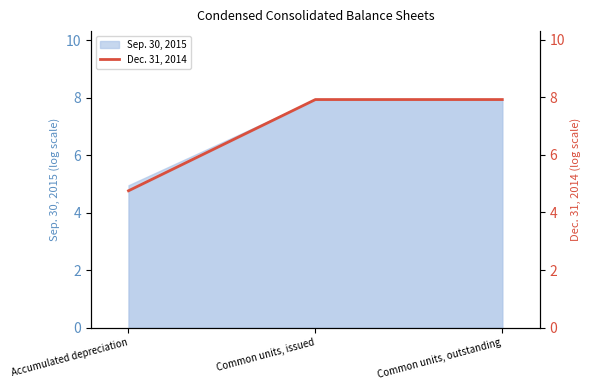

What is the difference between the maximum and minimum values?

3.2